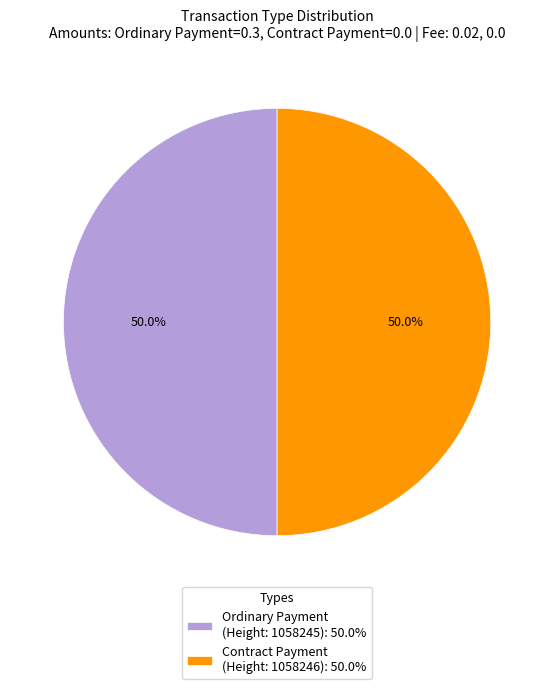

Approximately how many times larger is the value at Contract Payment (Height: 1058246): 50.0% compared to Ordinary Payment (Height: 1058245): 50.0%?

1.0